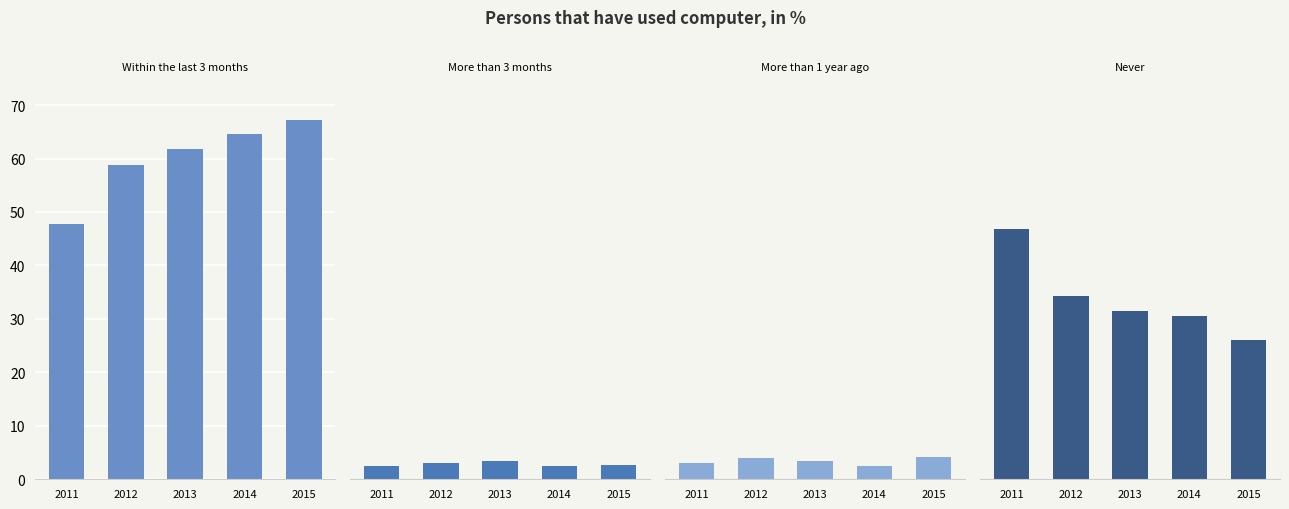

True or false: More than 3 months has a value of 1.4 at 2012.

False